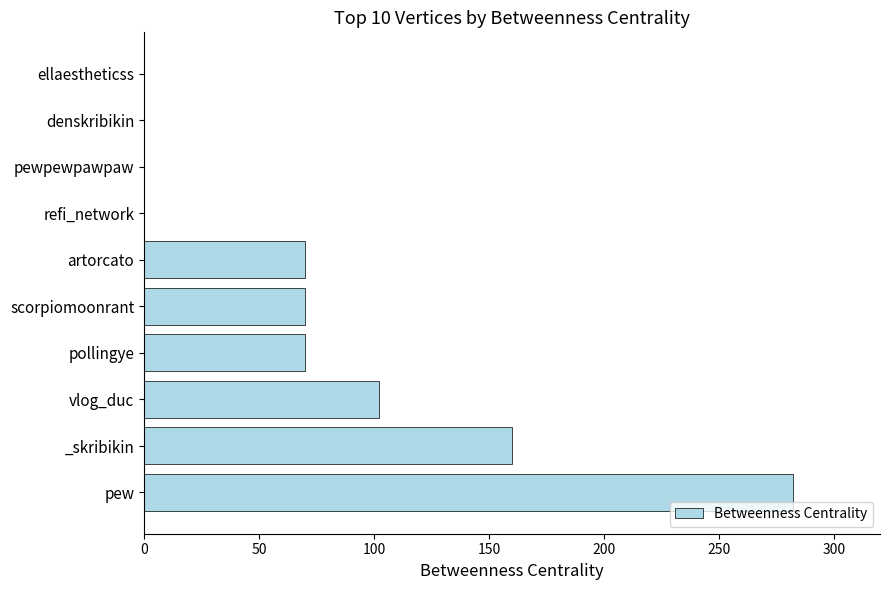

How many data points does each series have?

10